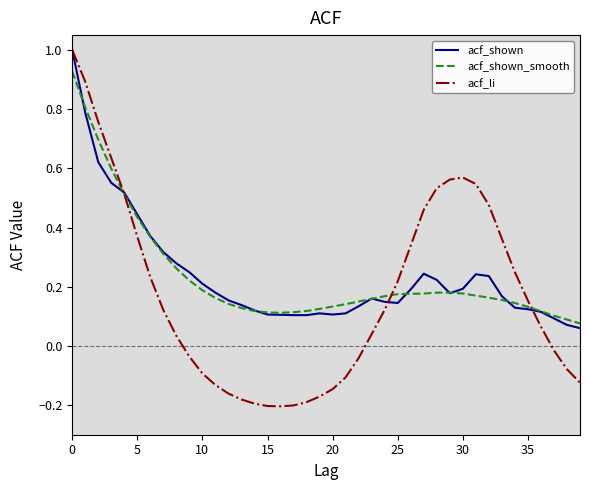

Which series has the largest range (max minus min)?

acf_li